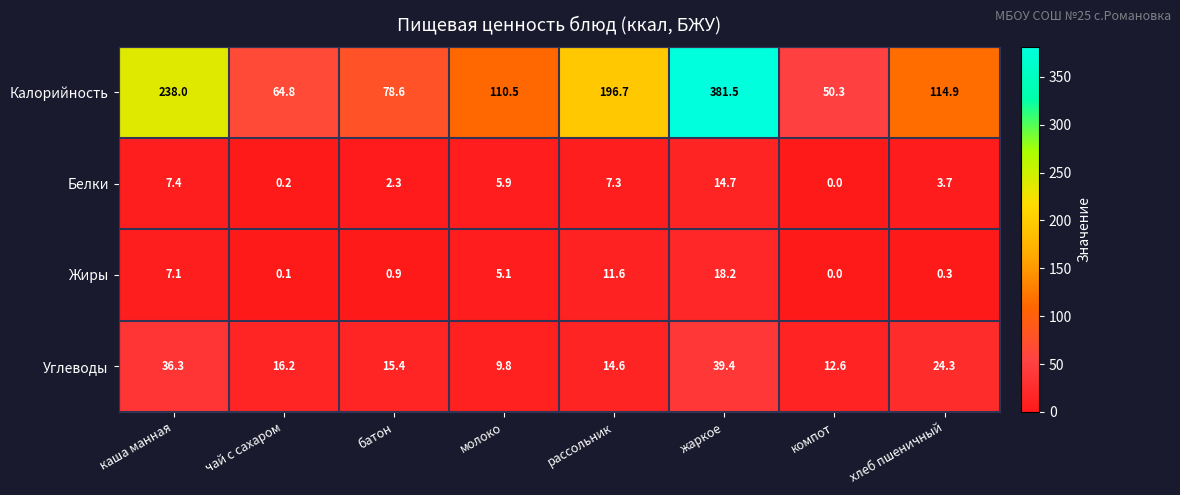

The Белки series shows 3.4 at батон. True or false?

False